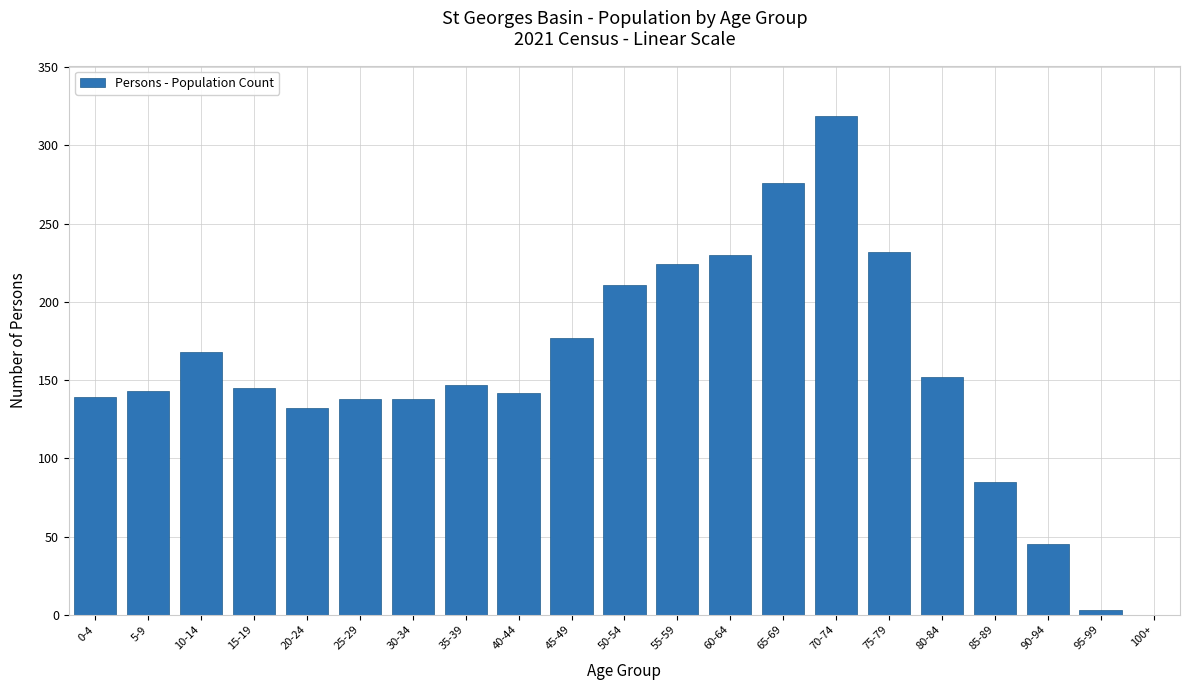

Is it true that the value at 5-9 is 143?

True